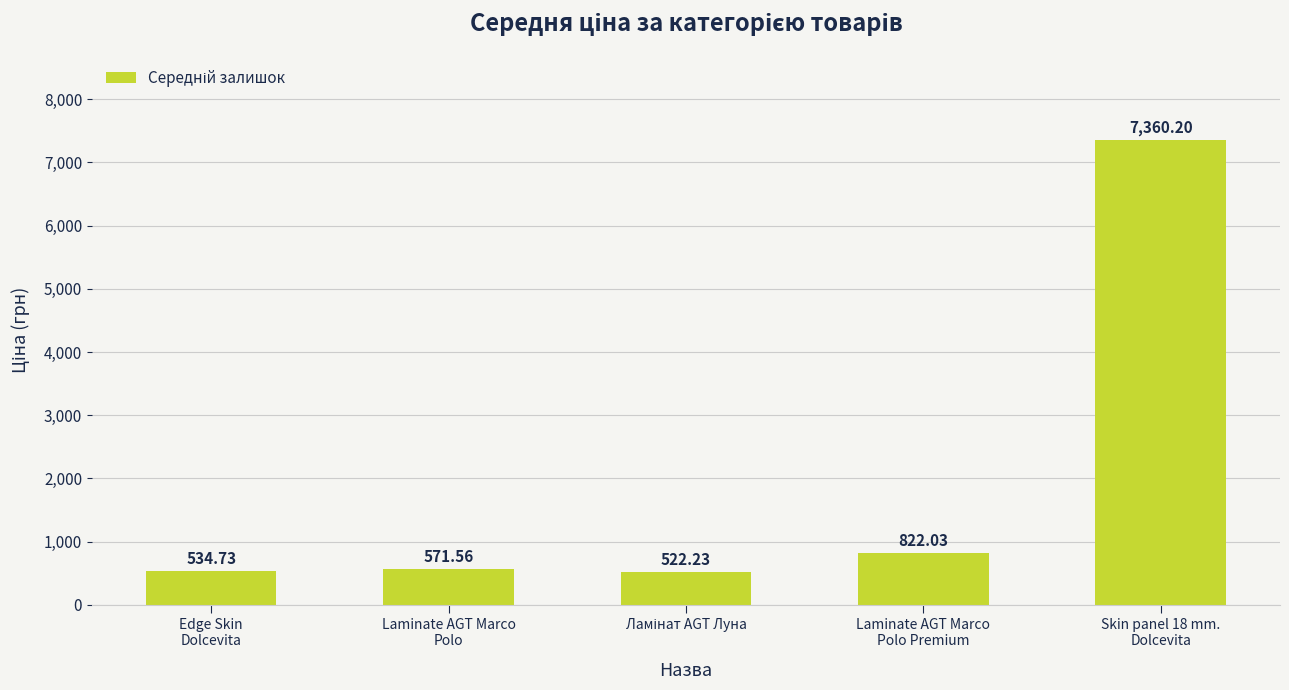

At which label is the value closest to 3941?

Laminate AGT Marco
Polo Premium